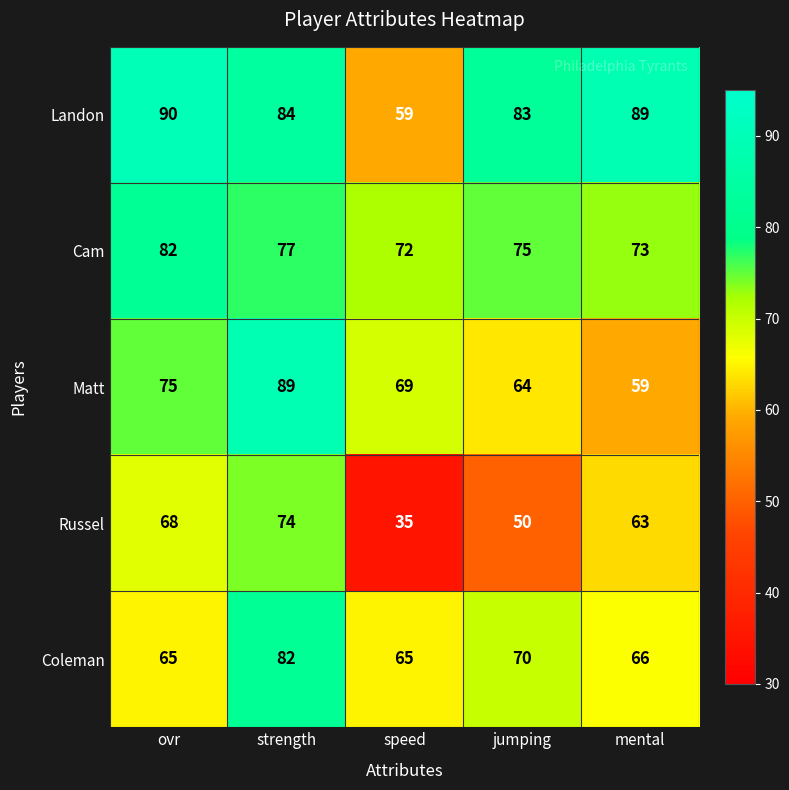

What is the approximate value of Matt at jumping, to the nearest 10?

60